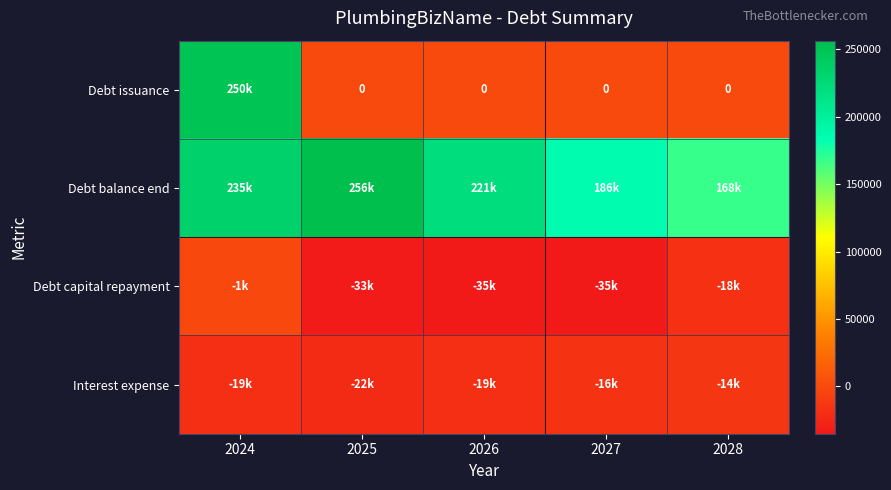

What is the approximate value of Debt balance end at 2027?

186250.0